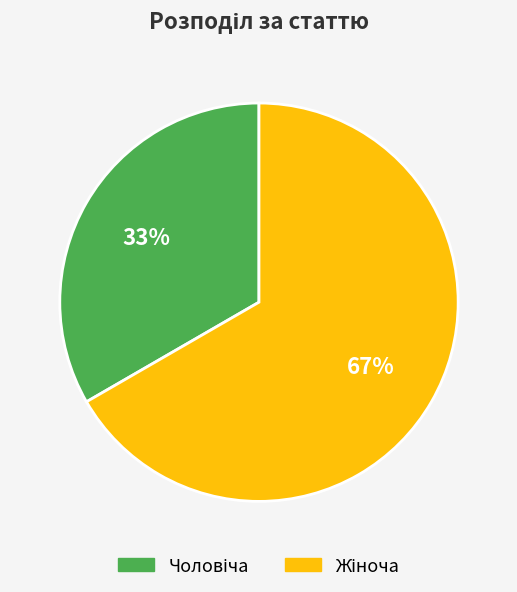

How many segments does this pie chart have?

2